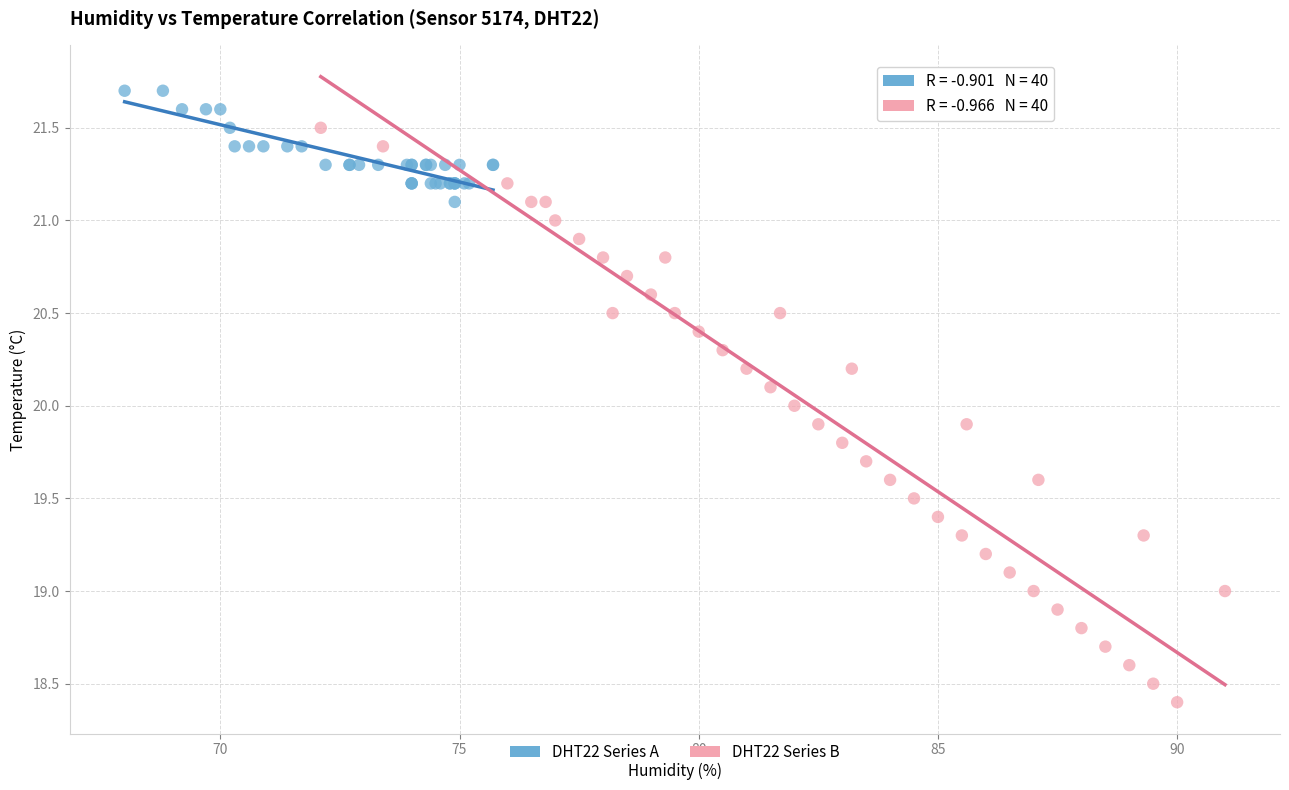

Which series reaches the maximum Y coordinate?

DHT22 Series A